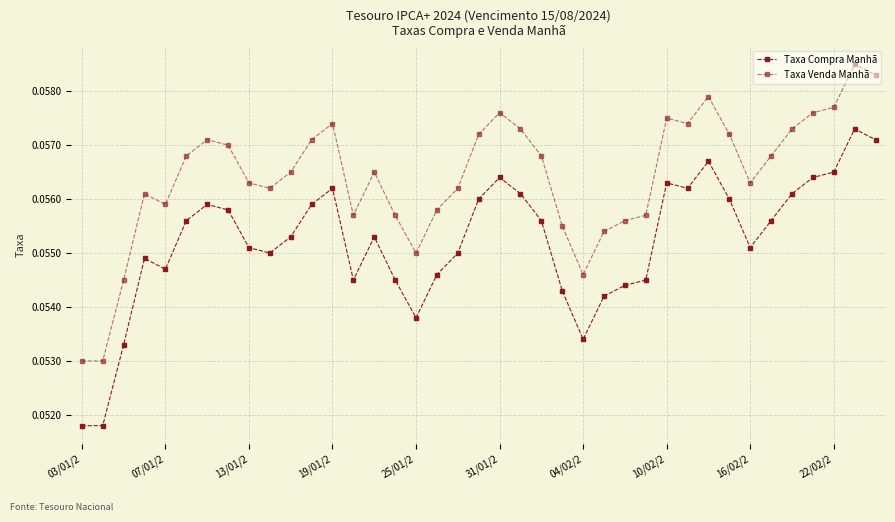

Count the number of categories in the chart.

39